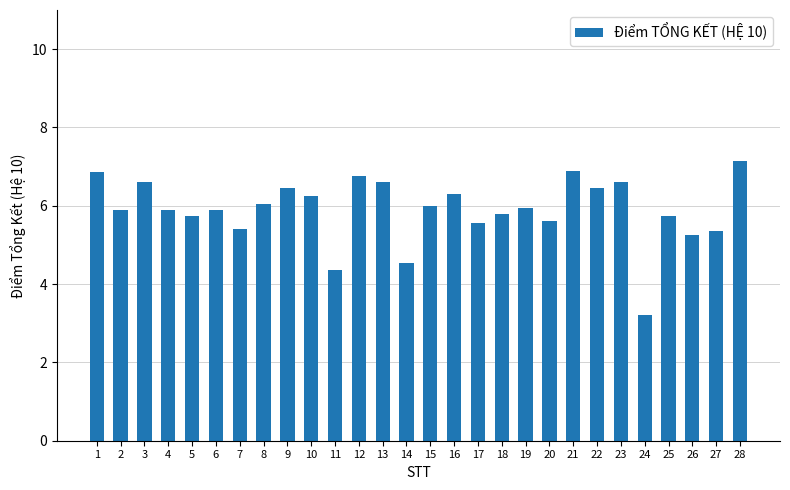

What is the sum of the values at 19 and 12?

12.7